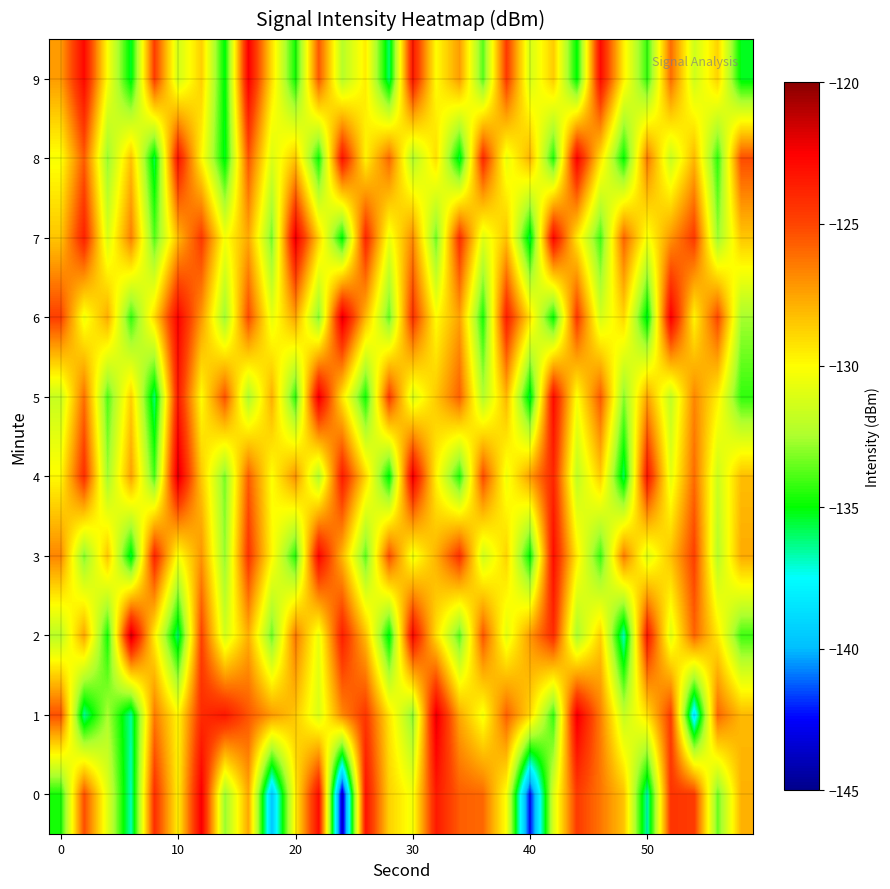

How many data points does each series have?

30